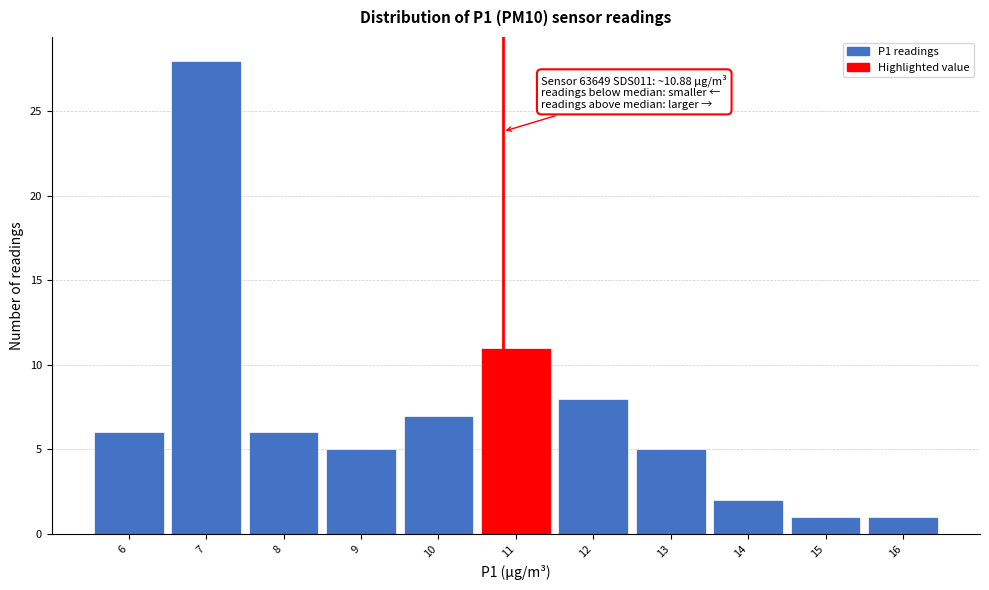

Over which range of the x-axis is the bar tallest?

6.55 to 7.55